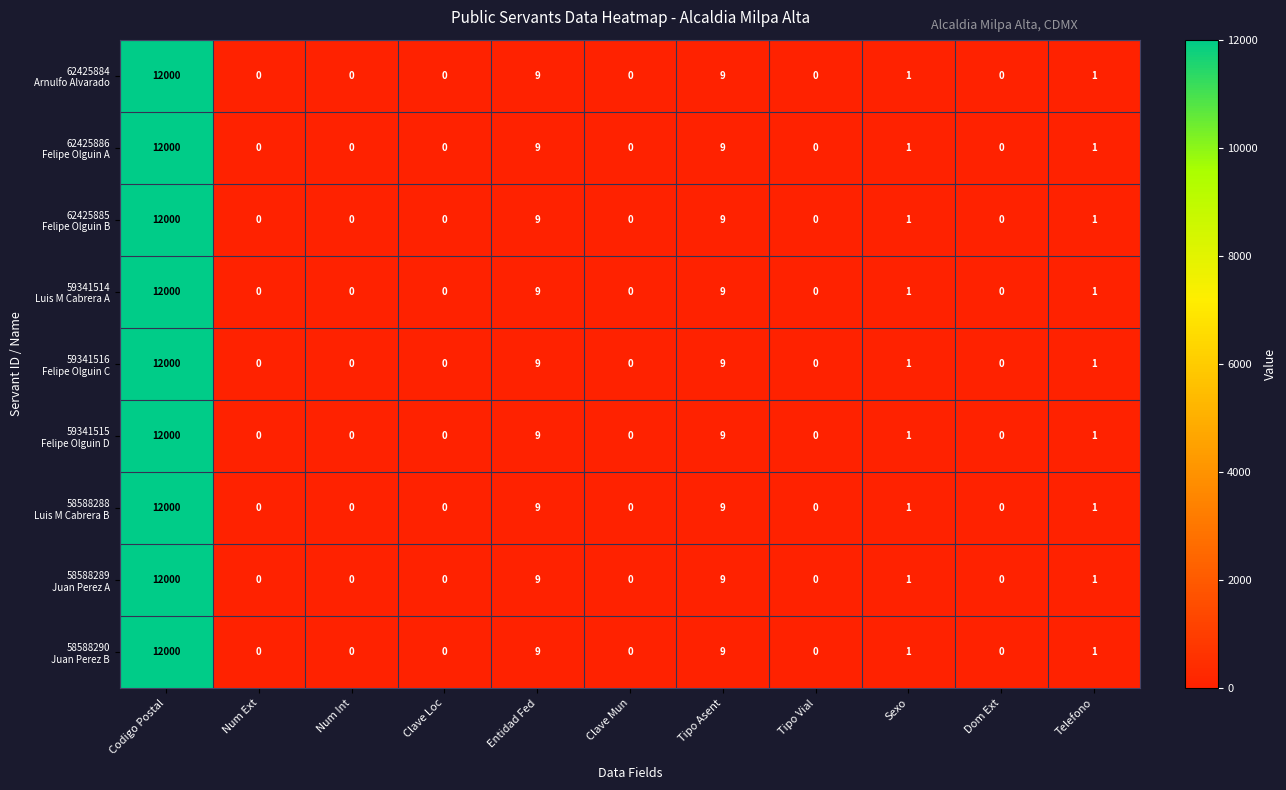

What is the total value across all series at Codigo Postal?

108000